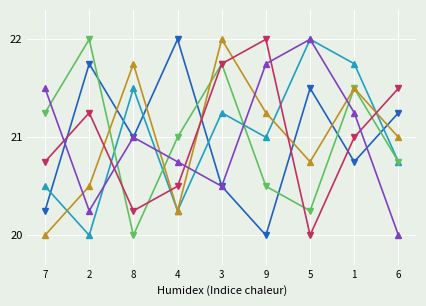

What is the smallest value displayed?

20.0